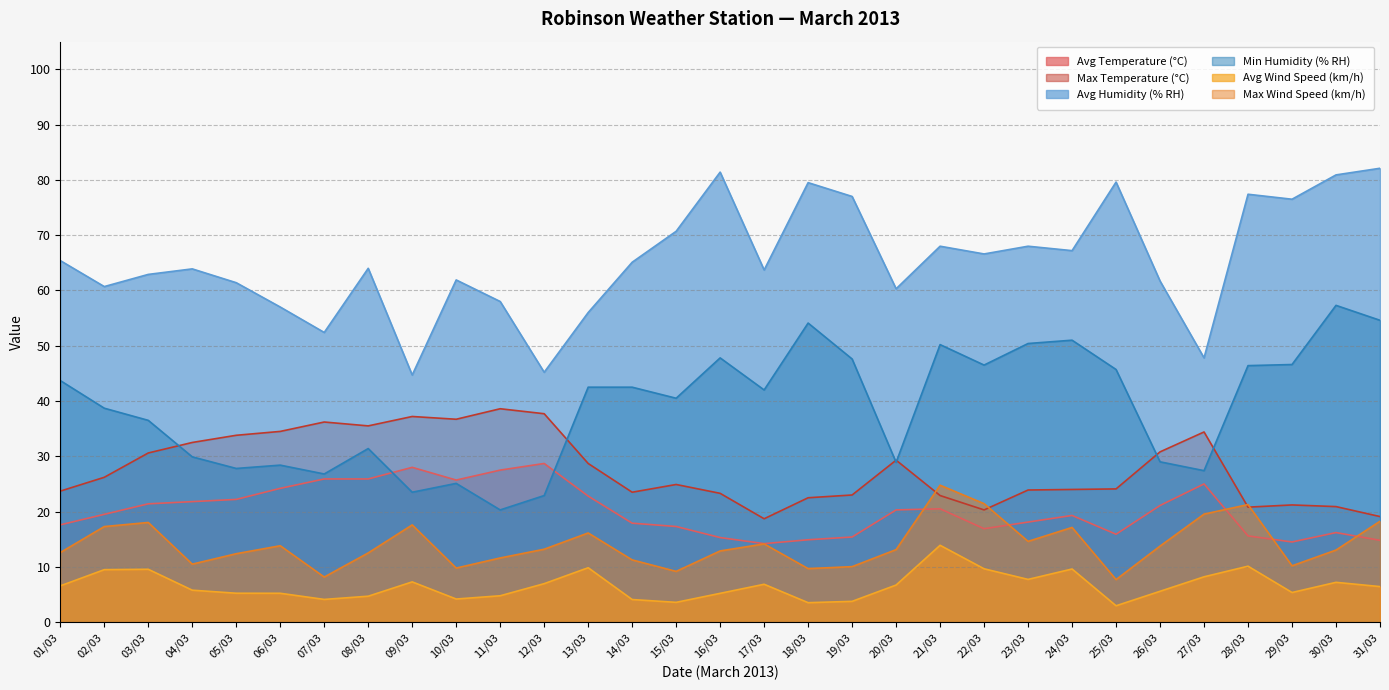

What is the label of the 16th point from the left?

16/03